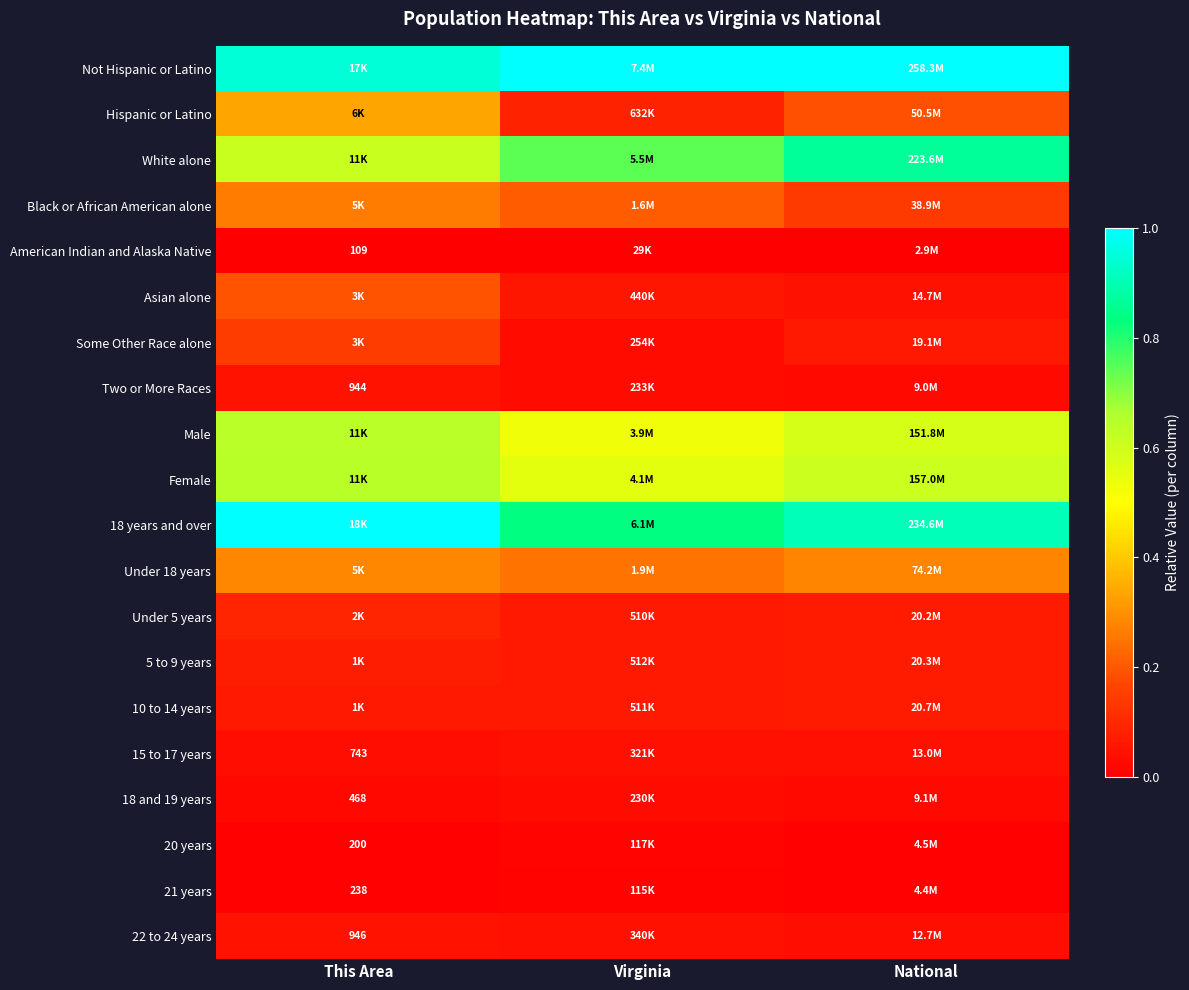

How many 15 to 17 years values are between 0 and 1?

3